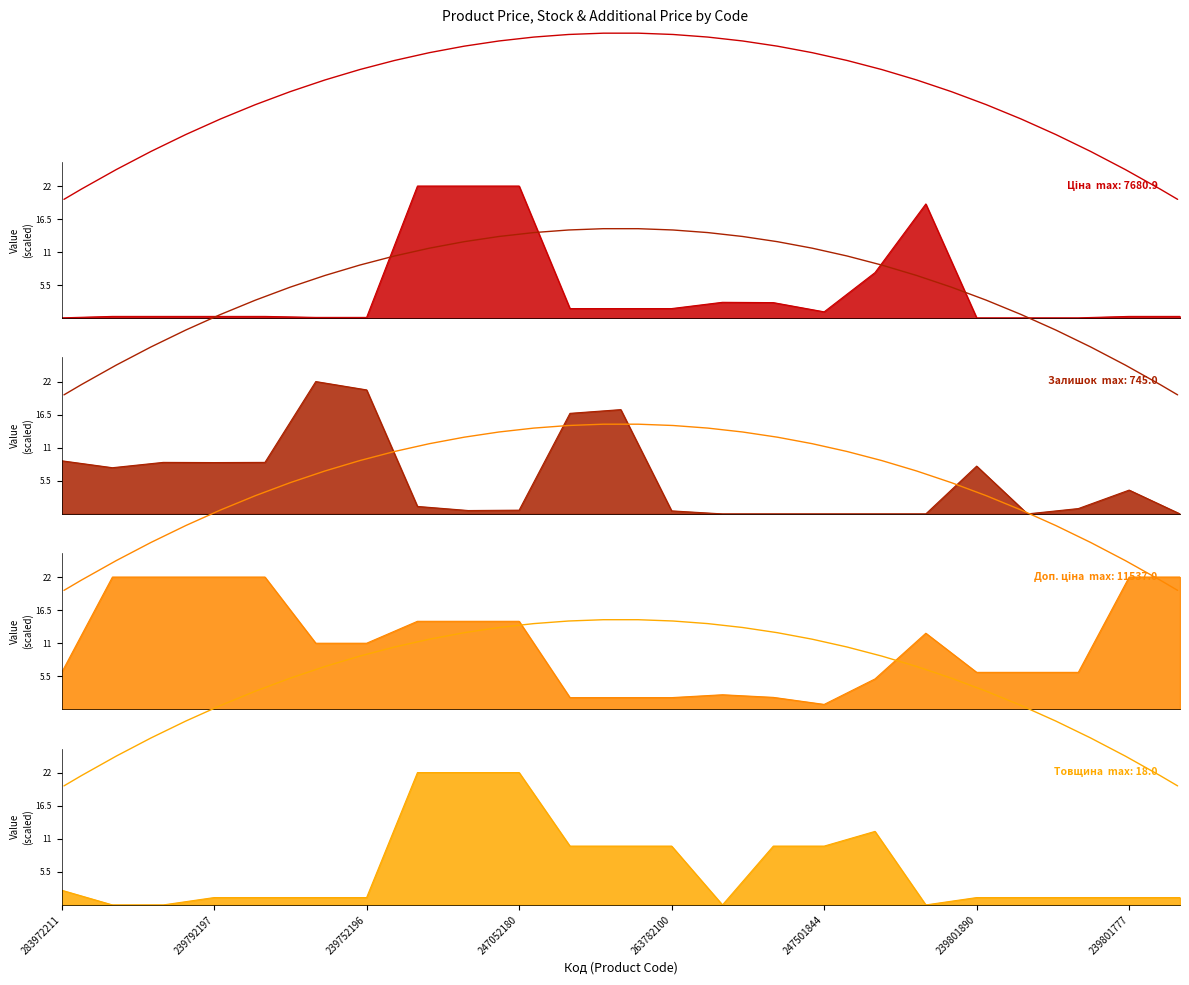

Reading left to right, extract all data points from this chart.

Ціна: 0.1	0.3	0.3	0.3	0.3	0.2	0.2	22.0	22.0	22.0	1.6	1.6	1.6	2.7	2.6	1.1	7.6	19.0	0.1	0.1	0.1	0.3	0.3
Залишок: 8.8	7.7	8.6	8.5	8.6	22.0	20.6	1.2	0.6	0.6	16.7	17.3	0.5	0.0	0.0	0.0	0.0	0.0	7.9	0.0	0.9	4.0	0.0
Доп. ціна: 6.1	22.0	22.0	22.0	22.0	11.0	11.0	14.6	14.6	14.6	2.0	2.0	2.0	2.4	2.0	0.8	5.1	12.7	6.2	6.2	6.2	22.0	22.0
Товщина: 2.4	0.0	0.0	1.2	1.2	1.2	1.2	22.0	22.0	22.0	9.8	9.8	9.8	0.0	9.8	9.8	12.2	0.0	1.2	1.2	1.2	1.2	1.2